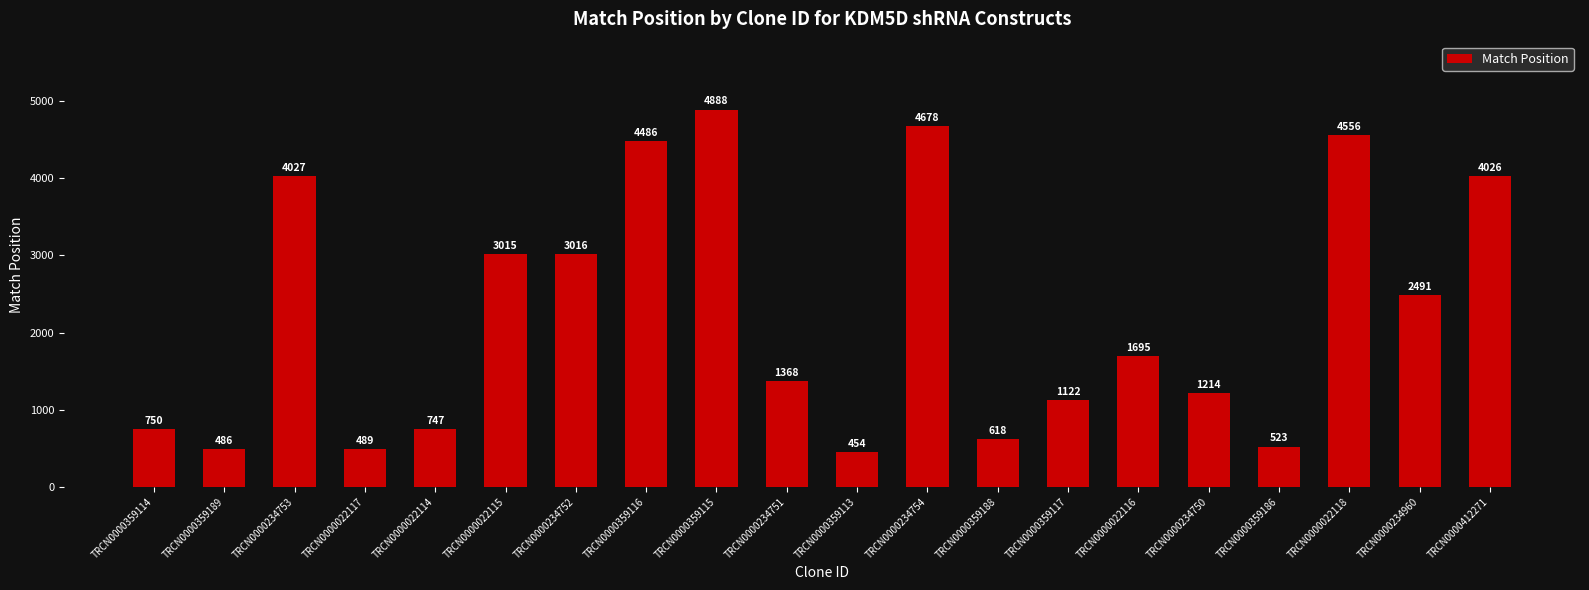

Does the chart contain any negative values?

No